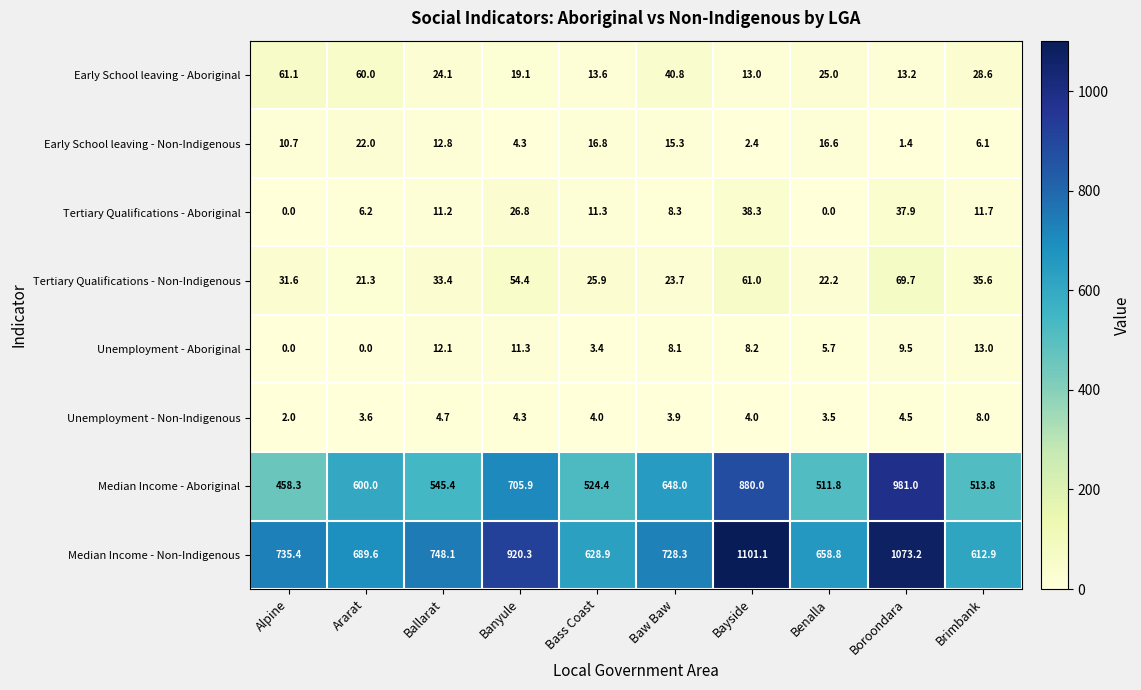

What is the difference between the Unemployment - Non-Indigenous values at Ararat and Boroondara?

0.9